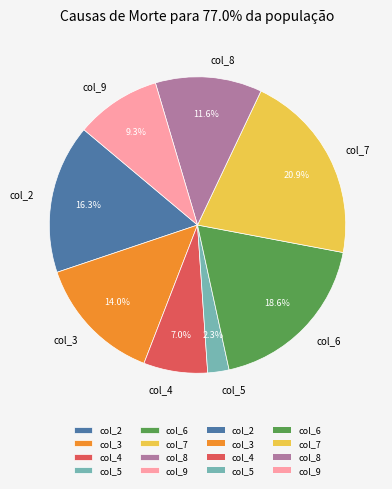

What is the ratio of the value at col_2 to the value at col_6?

0.9